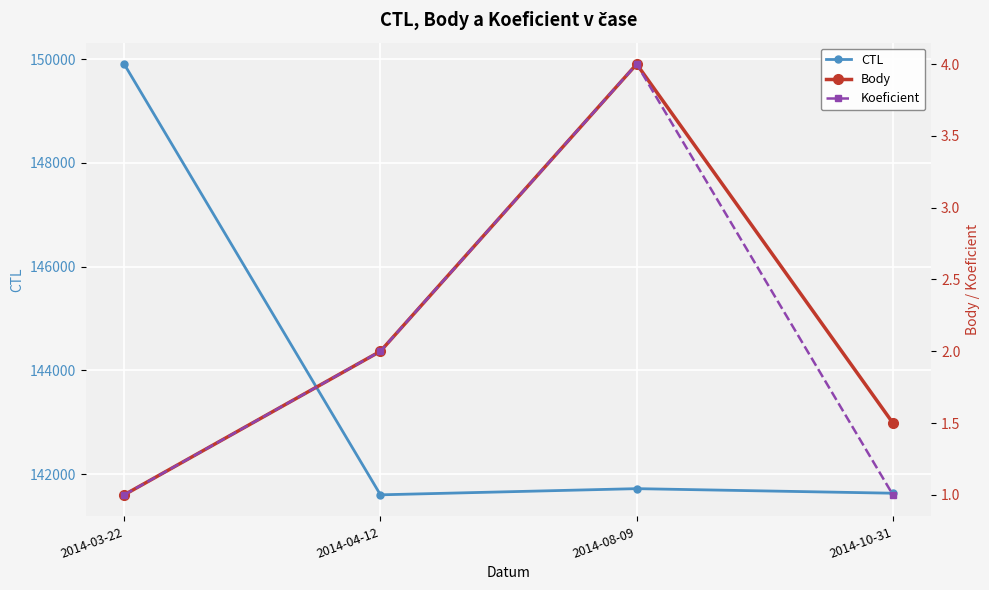

Reading left to right, extract all data points from this chart.

CTL: 2014-03-22=149903.0	2014-04-12=141601.0	2014-08-09=141720.0	2014-10-31=141632.0
Body: 2014-03-22=1.0	2014-04-12=2.0	2014-08-09=4.0	2014-10-31=1.5
Koeficient: 2014-03-22=1.0	2014-04-12=2.0	2014-08-09=4.0	2014-10-31=1.0